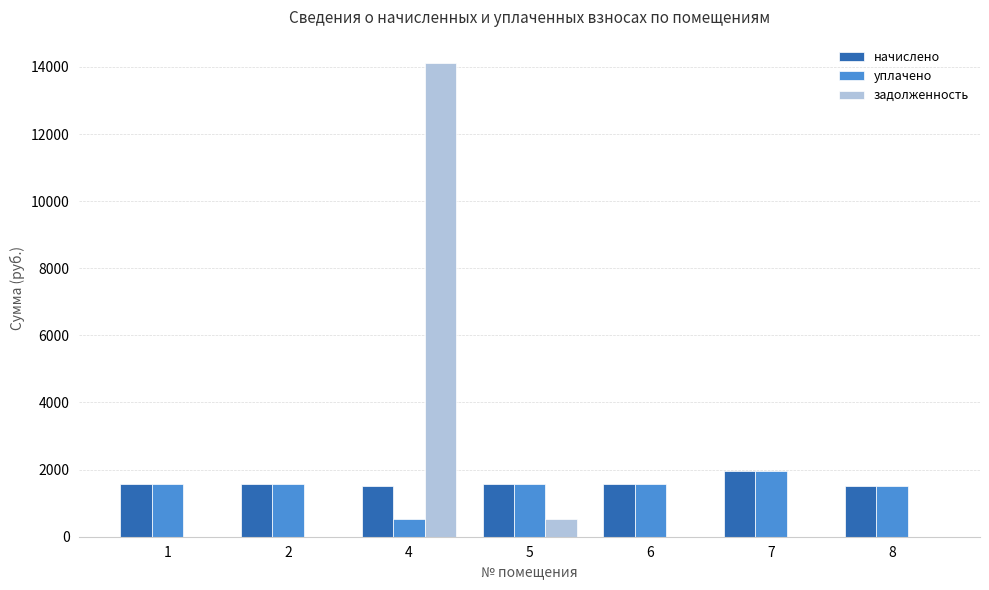

How many groups of bars are there?

7